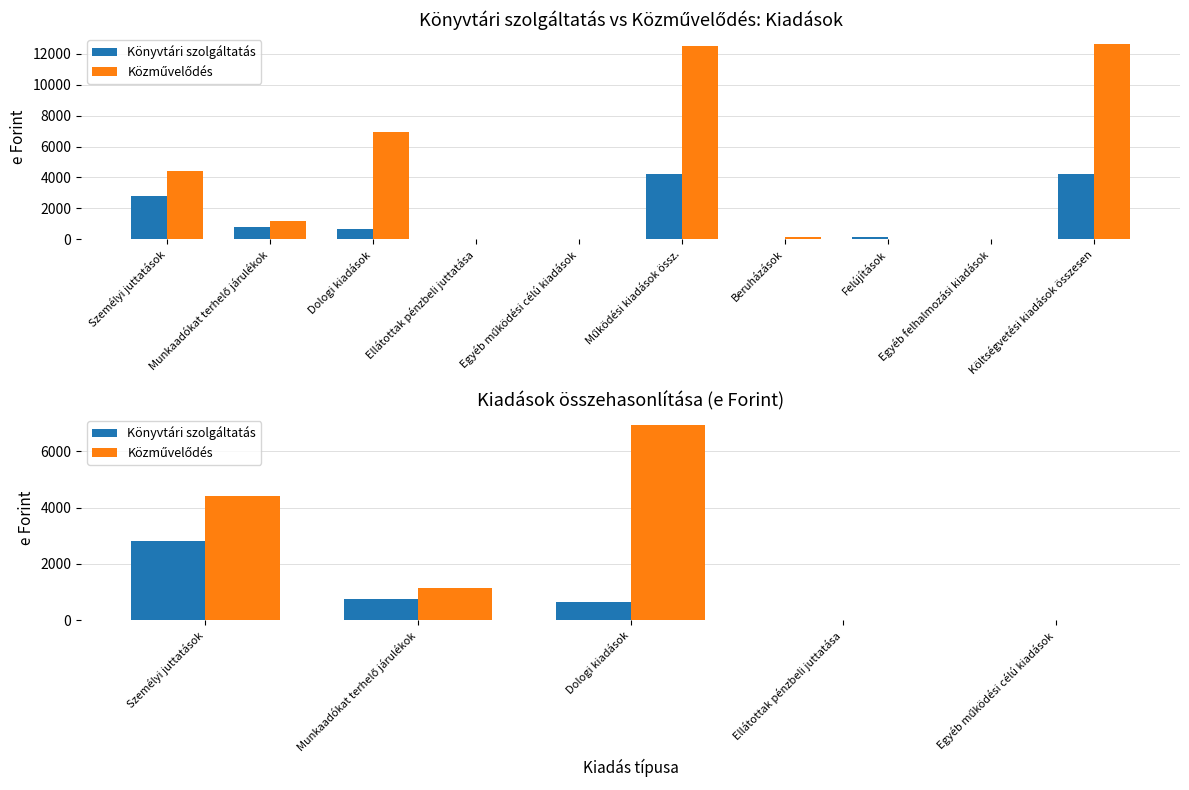

How many groups of bars are there?

5